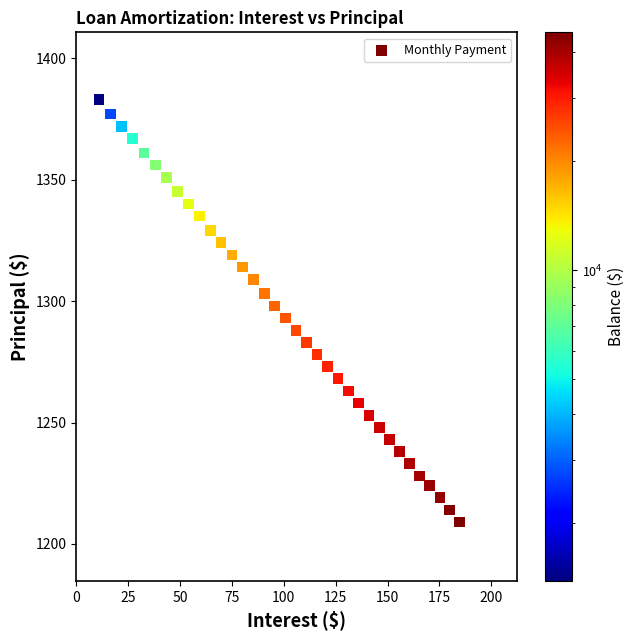

How many data points are displayed?

35